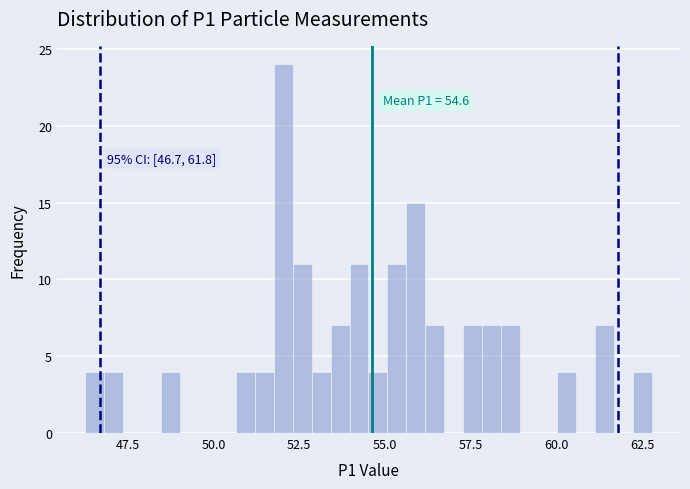

Around what value on the x-axis is the tallest bar? Give the approximate position of its centre, as read against the axis.

52.0